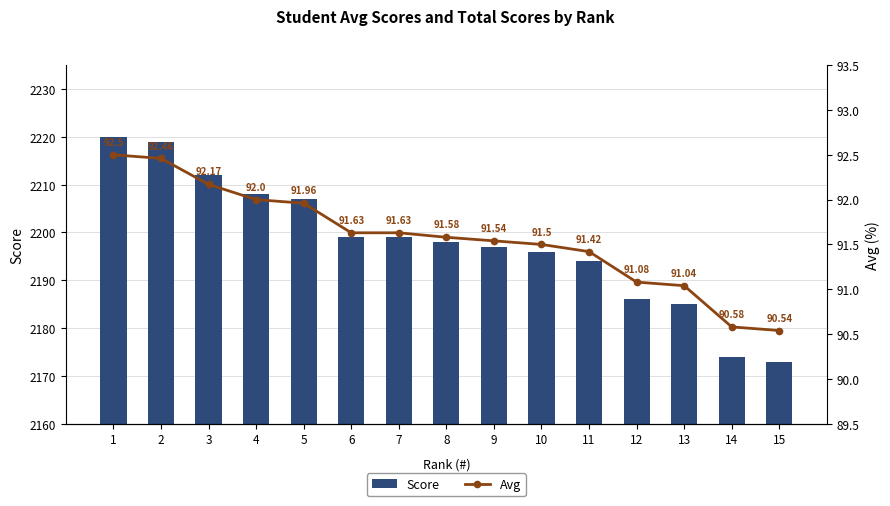

How many values in the Score series exceed 2198?

7